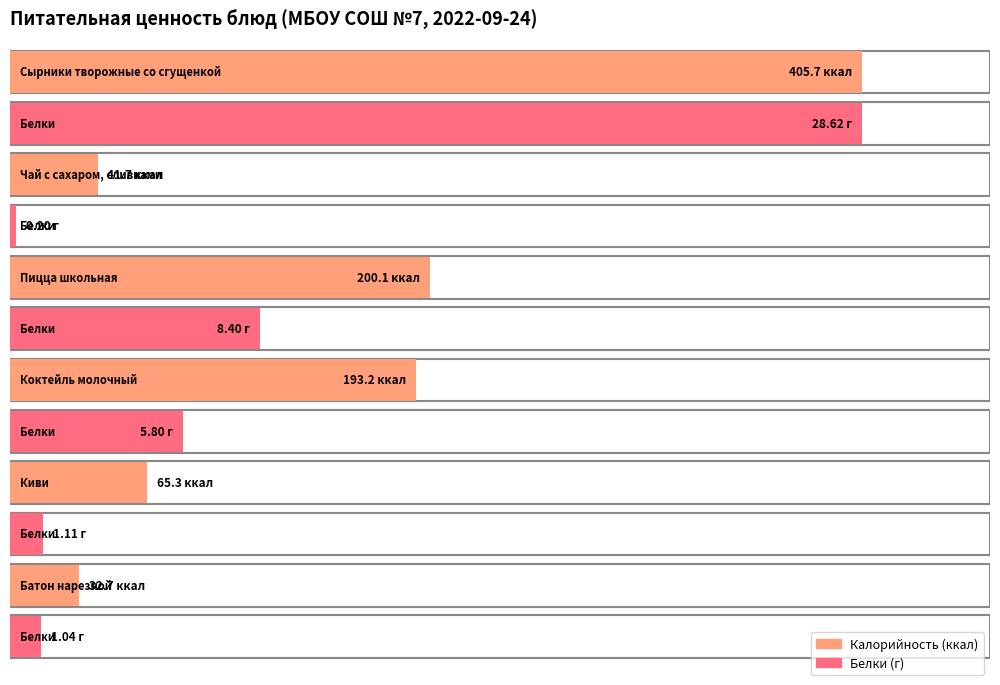

What is the value of the Калорийность bar at the 1st from the left?

405.7